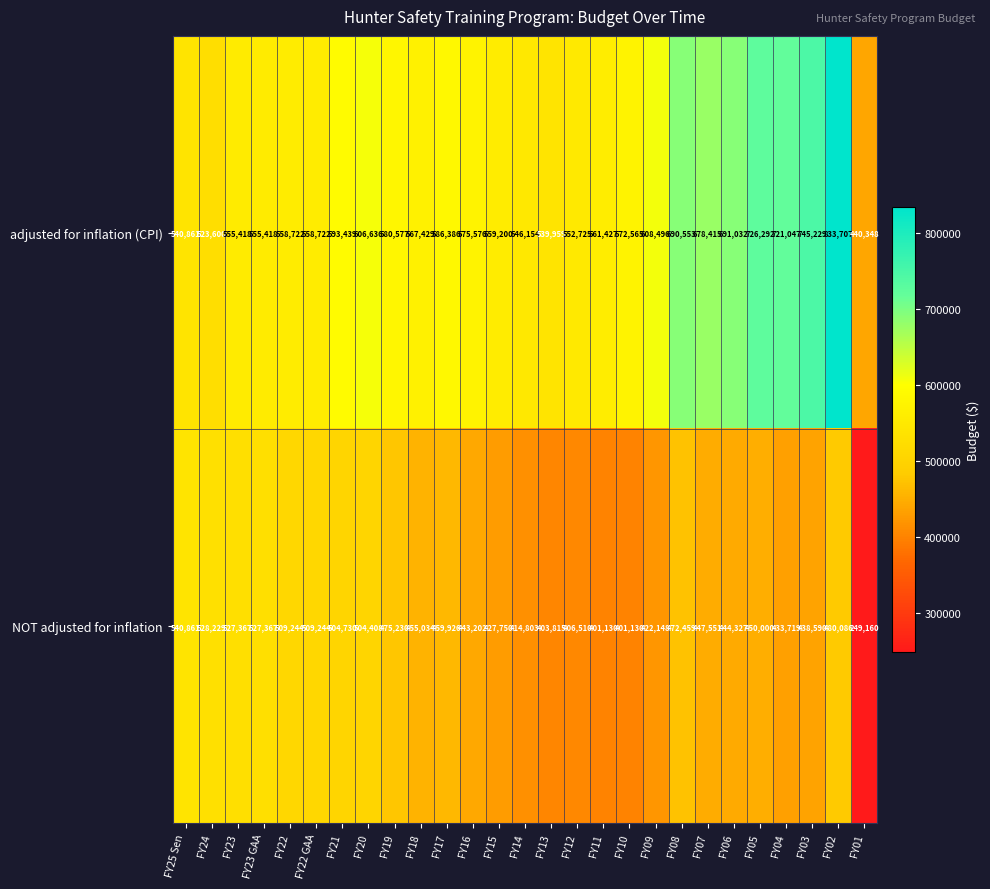

The value of NOT adjusted for inflation at FY02 is 480086. True or false?

True